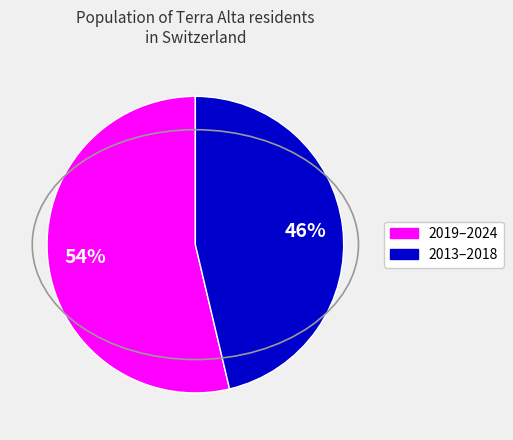

Is there a majority slice in this chart?

Yes